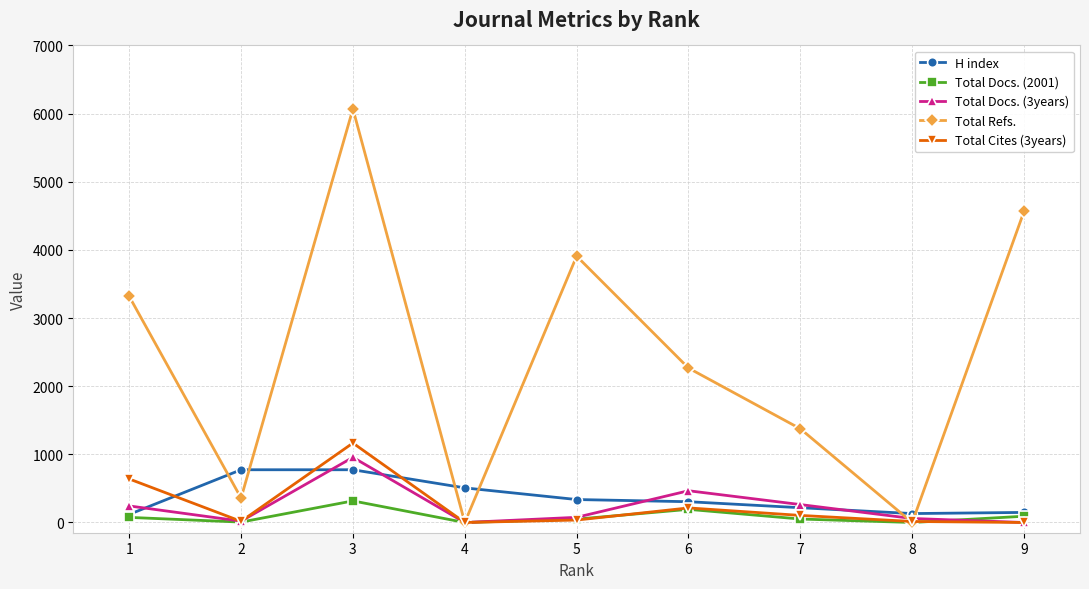

Where is the first local maximum for Total Refs.?

3